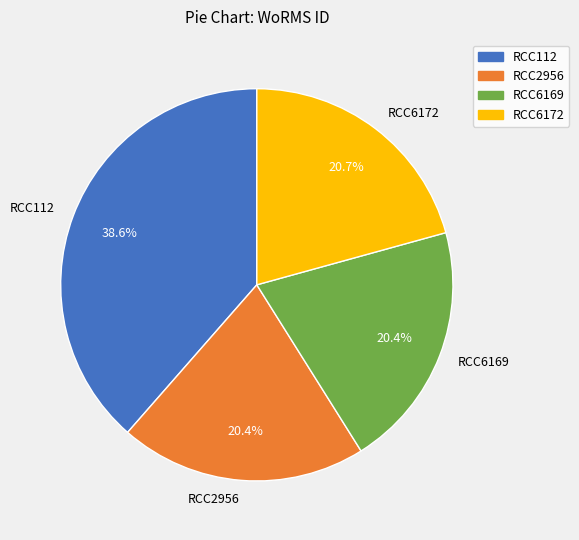

What percentage do RCC112 and RCC2956 together represent?

58.9%